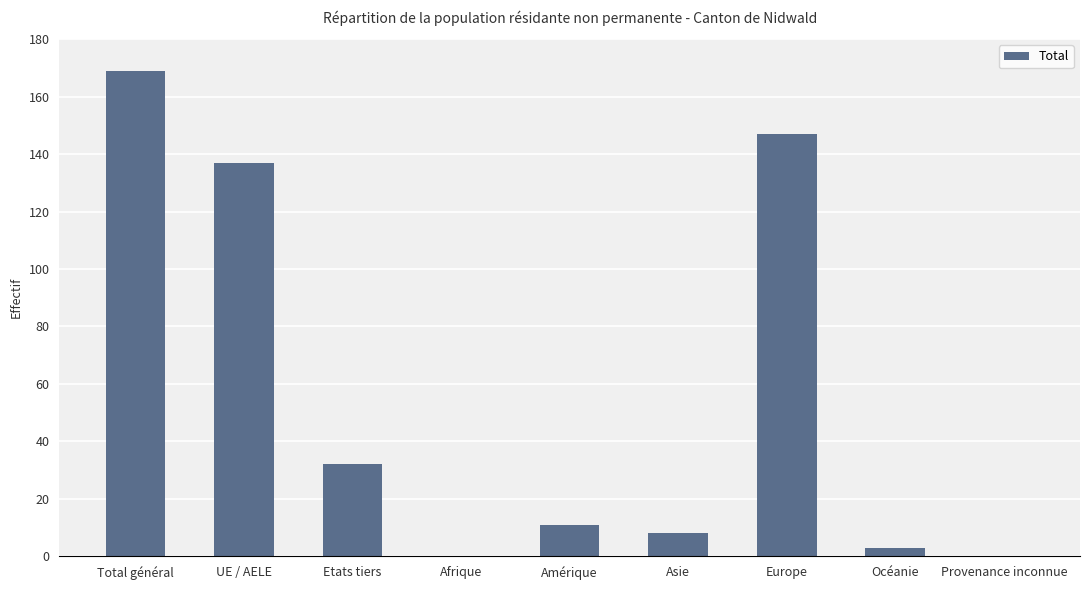

The chart shows a value of 32 at Etats tiers. True or false?

True